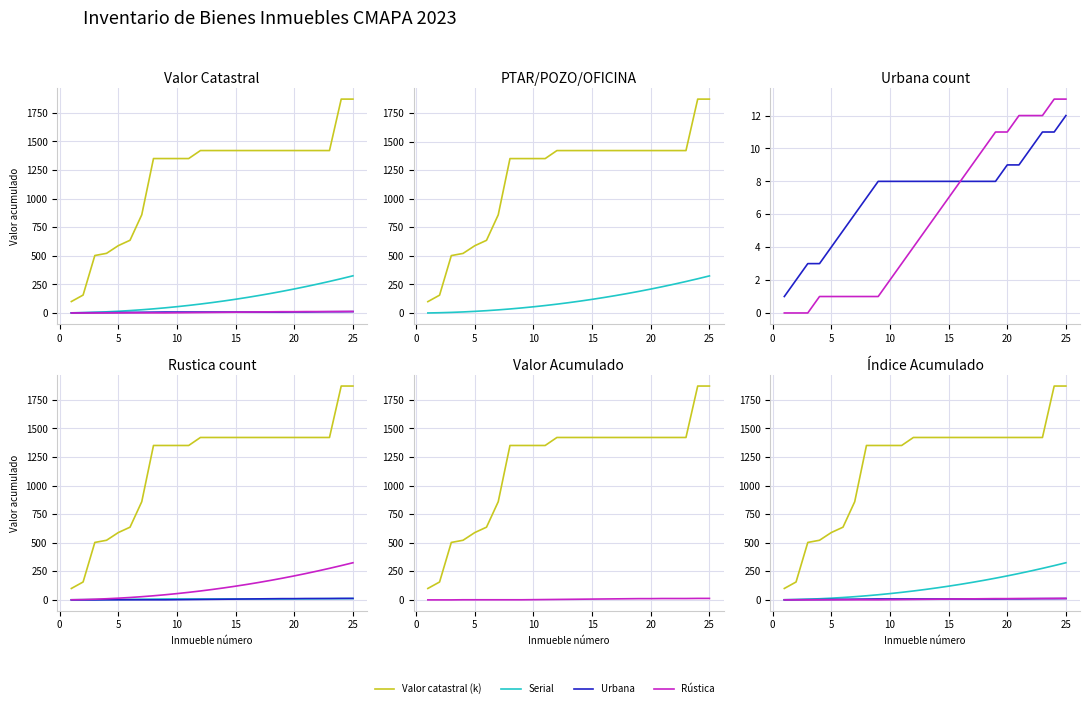

Is the value of Rústica acum. at 8 greater than the value of Serial at 10?

No